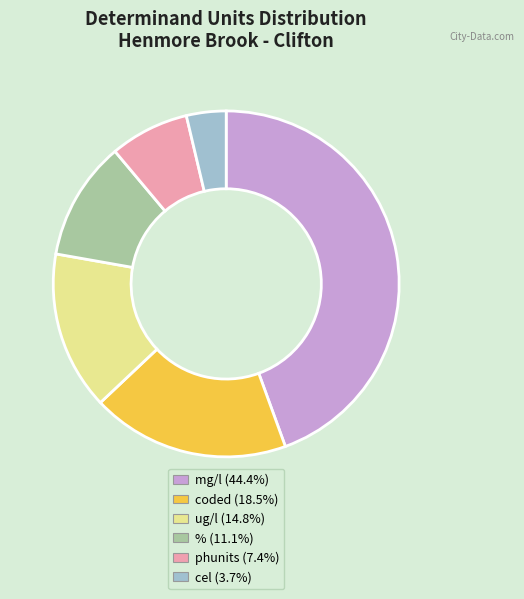

Between ug/l and mg/l, which is larger?

mg/l